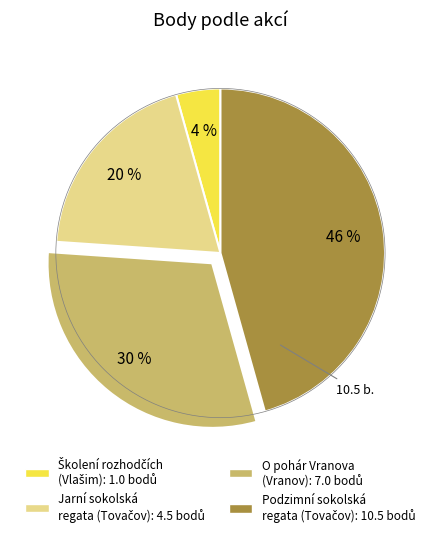

Does any single category account for the majority?

No